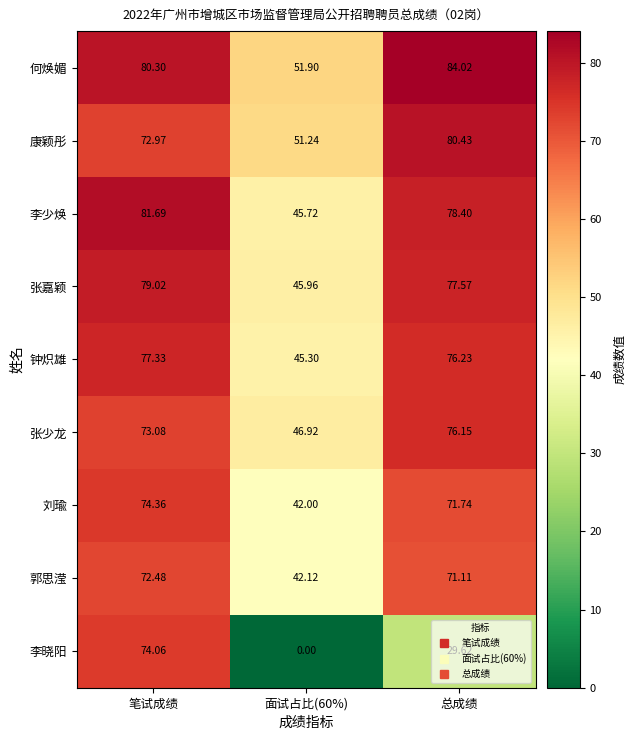

At how many categories does at least one series exceed 20?

3